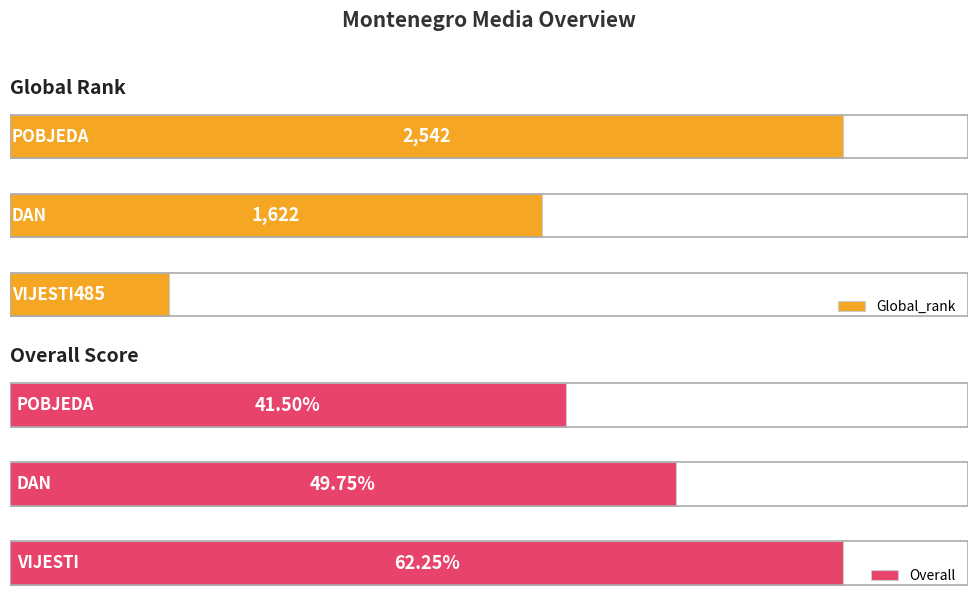

What is the difference between the maximum and minimum values in the Overall series?

20.8